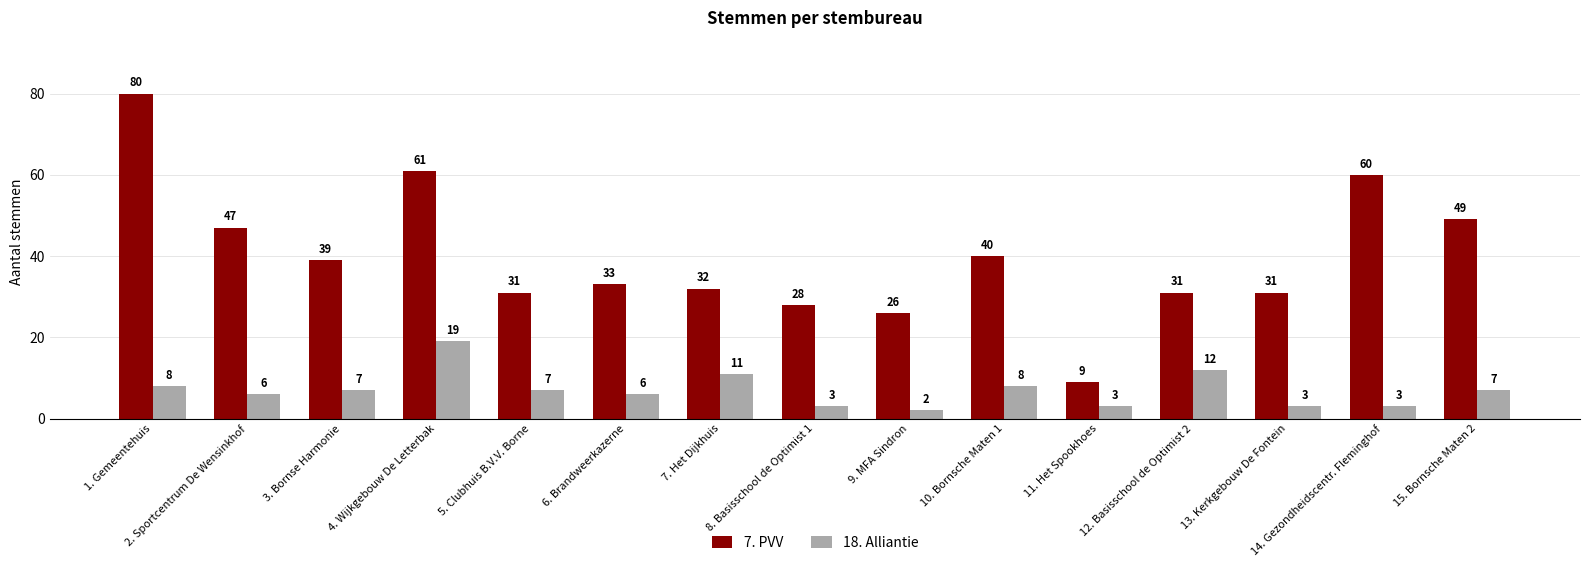

Reading right to left, what are all the values shown in this chart?

7. PVV: 15. Bornsche Maten 2=49	14. Gezondheidscentr. Fleminghof=60	13. Kerkgebouw De Fontein=31	12. Basisschool de Optimist 2=31	11. Het Spookhoes=9	10. Bornsche Maten 1=40	9. MFA Sindron=26	8. Basisschool de Optimist 1=28	7. Het Dijkhuis=32	6. Brandweerkazerne=33	5. Clubhuis B.V.V. Borne=31	4. Wijkgebouw De Letterbak=61	3. Bornse Harmonie=39	2. Sportcentrum De Wensinkhof=47	1. Gemeentehuis=80
18. Alliantie: 15. Bornsche Maten 2=7	14. Gezondheidscentr. Fleminghof=3	13. Kerkgebouw De Fontein=3	12. Basisschool de Optimist 2=12	11. Het Spookhoes=3	10. Bornsche Maten 1=8	9. MFA Sindron=2	8. Basisschool de Optimist 1=3	7. Het Dijkhuis=11	6. Brandweerkazerne=6	5. Clubhuis B.V.V. Borne=7	4. Wijkgebouw De Letterbak=19	3. Bornse Harmonie=7	2. Sportcentrum De Wensinkhof=6	1. Gemeentehuis=8